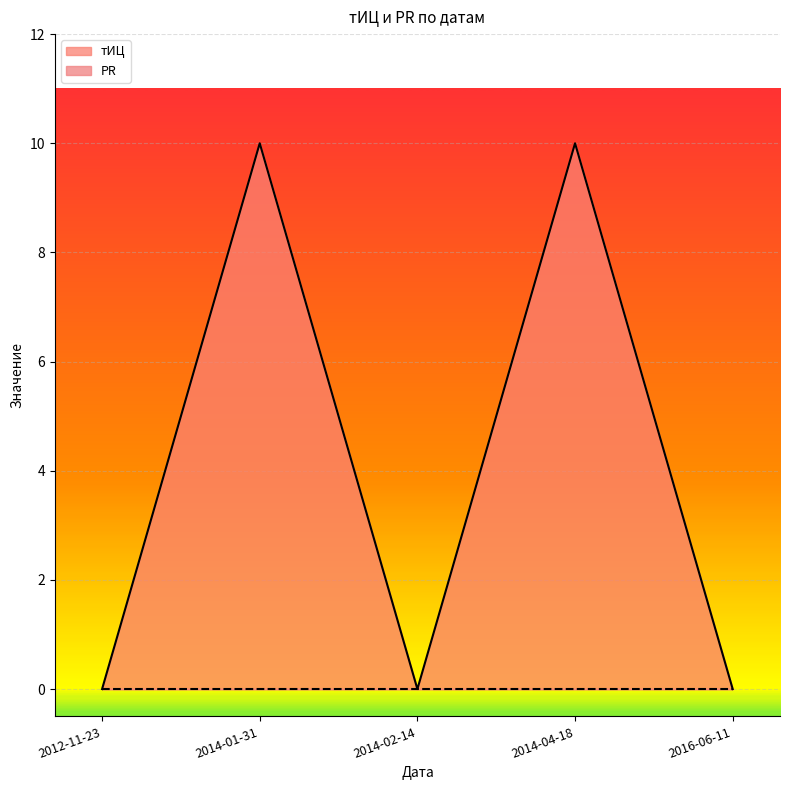

Between 2012-11-23 and 2014-01-31, which is larger?

2014-01-31